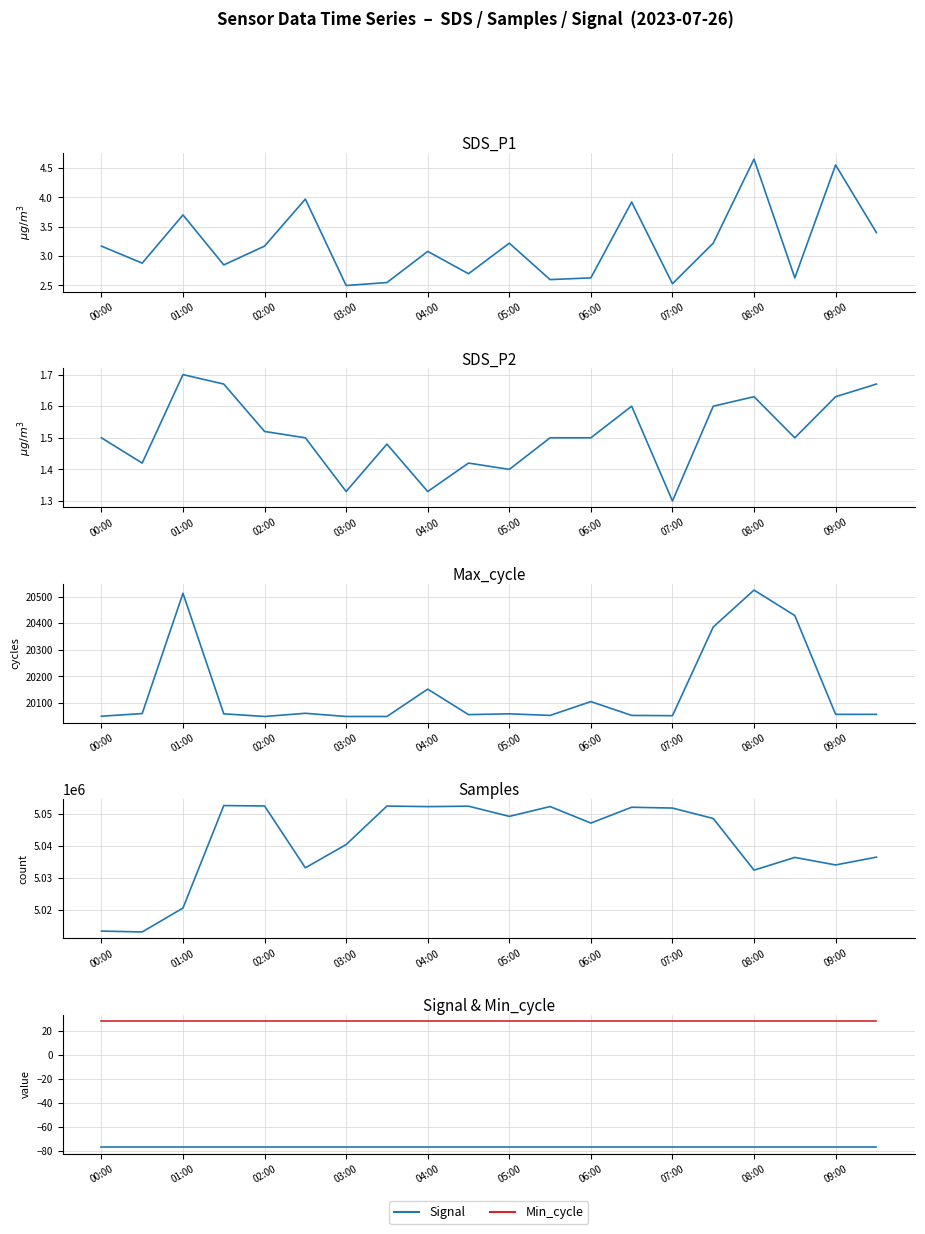

Between 15 and 11, which is larger?

15